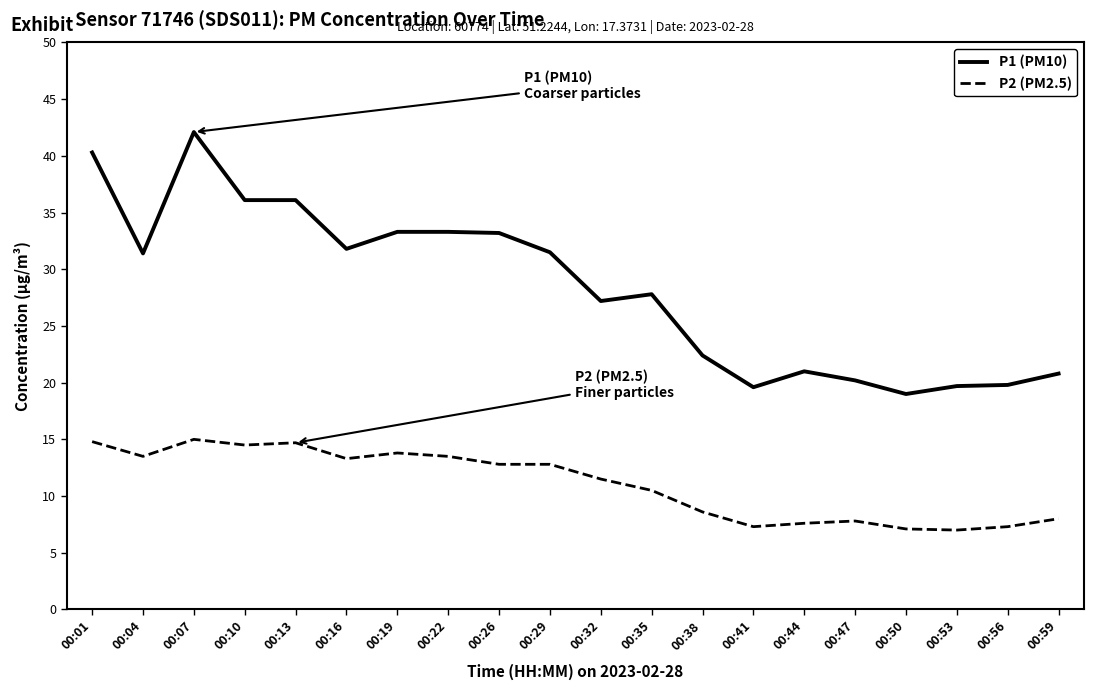

What are all the series names shown in the legend?

P1 (PM10), P2 (PM2.5)